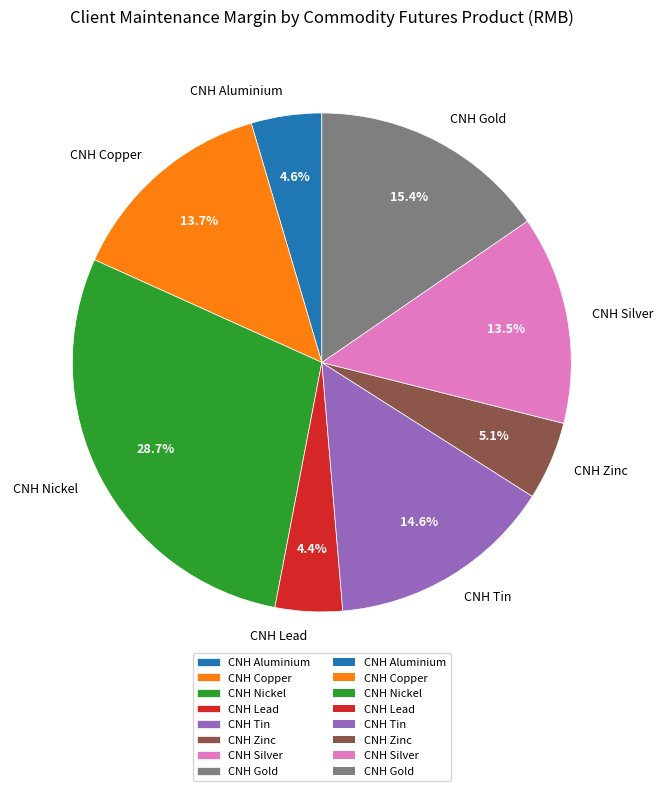

What is the largest slice in the pie chart?

CNH Nickel